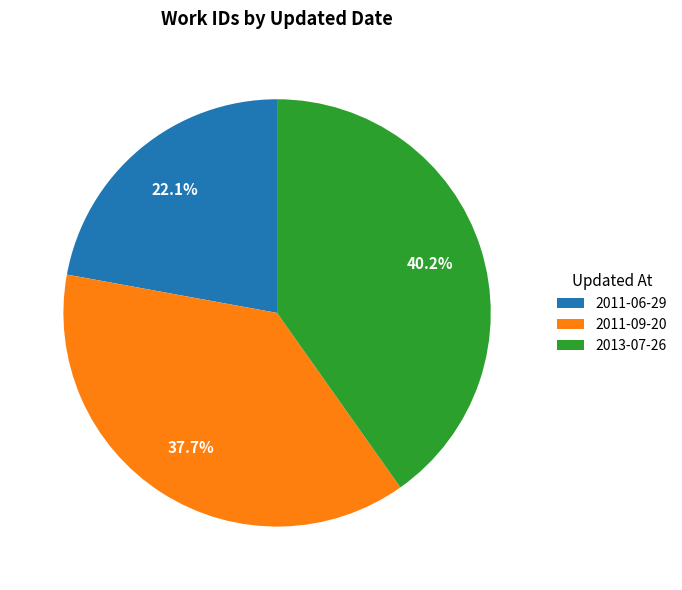

Which slice is the smallest?

2011-06-29